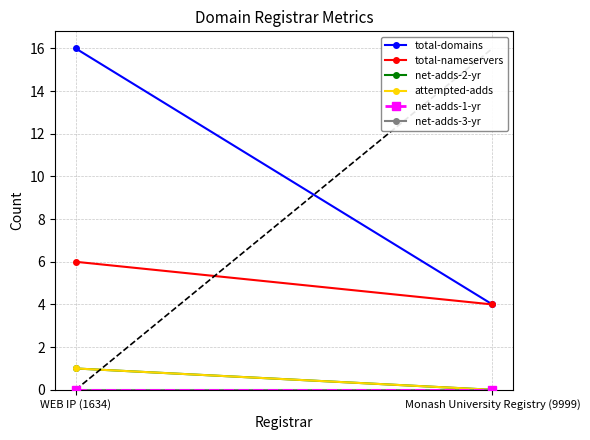

Count the number of categories in the chart.

2